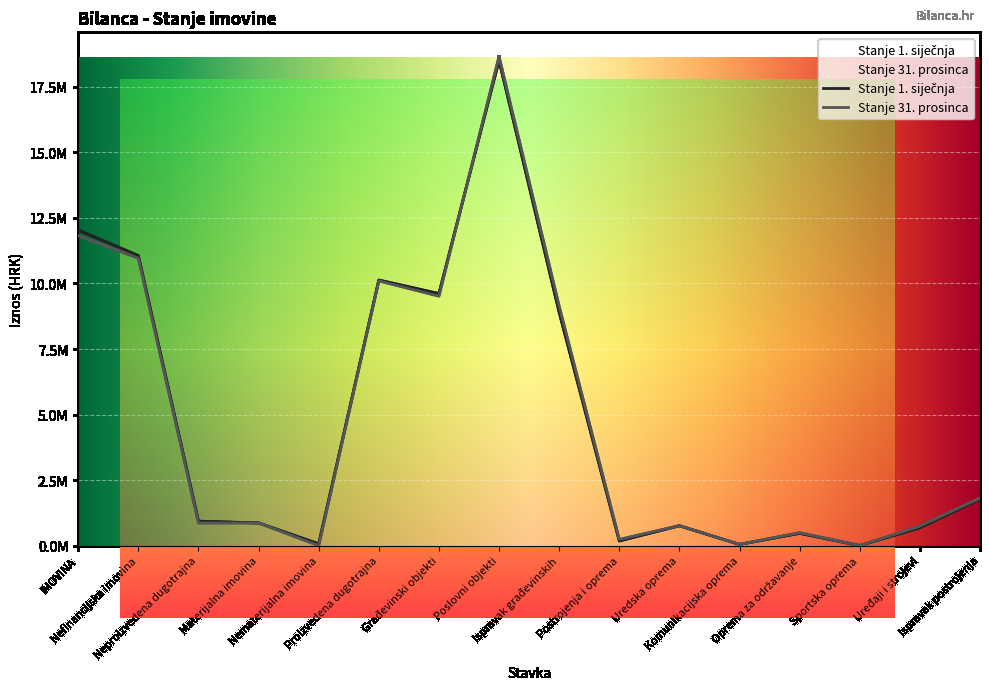

Where is the first local maximum for Stanje 31. prosinca?

Proizvedena dugotrajna